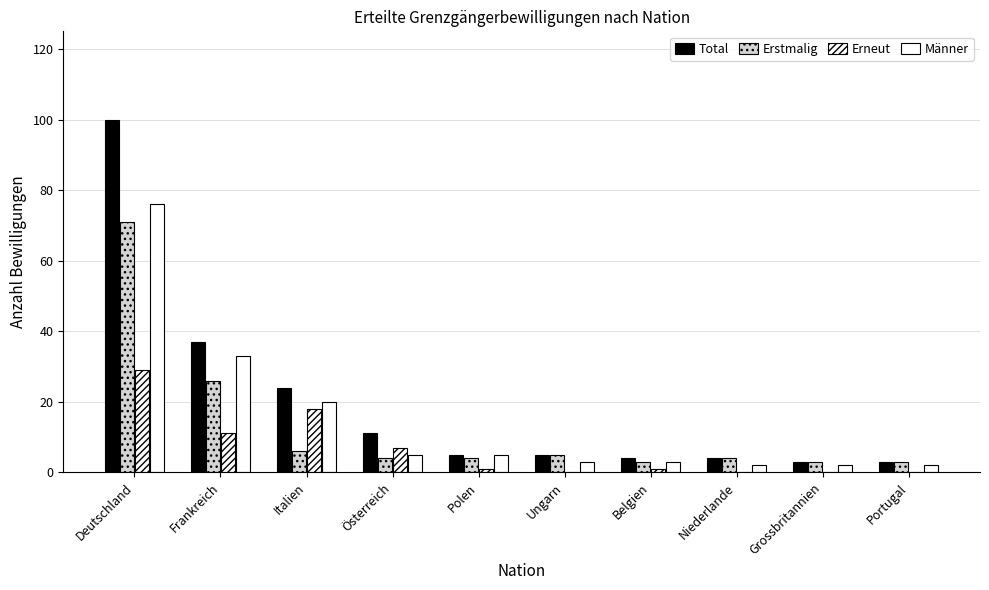

How many series are shown in this chart?

4